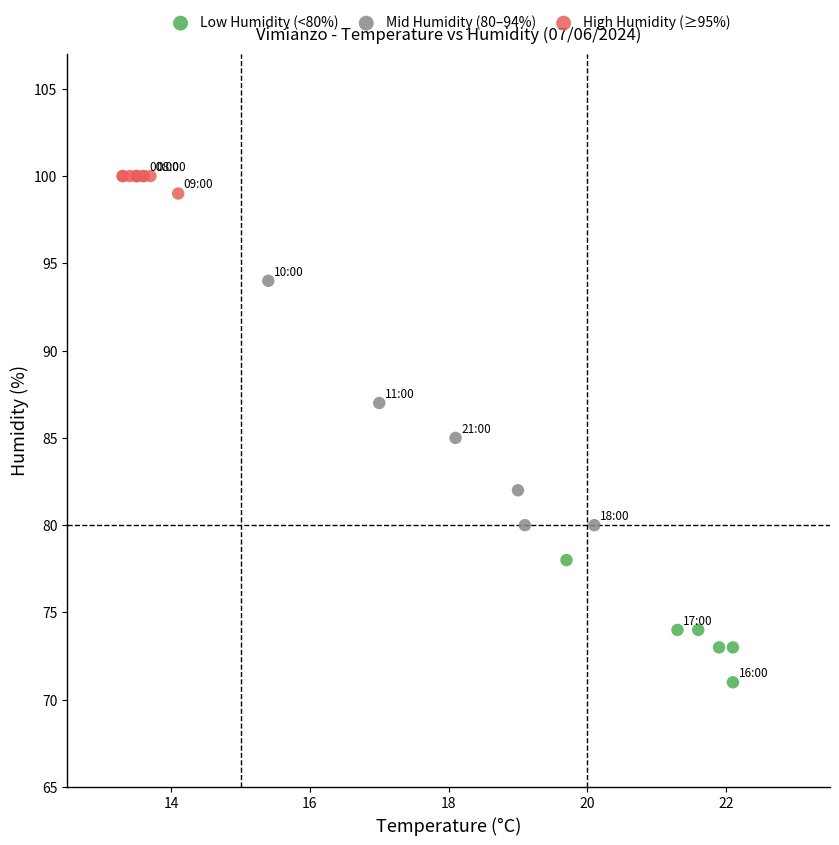

What are all the series names shown in the legend?

Low Humidity (<80%), Mid Humidity (80–94%), High Humidity (≥95%)